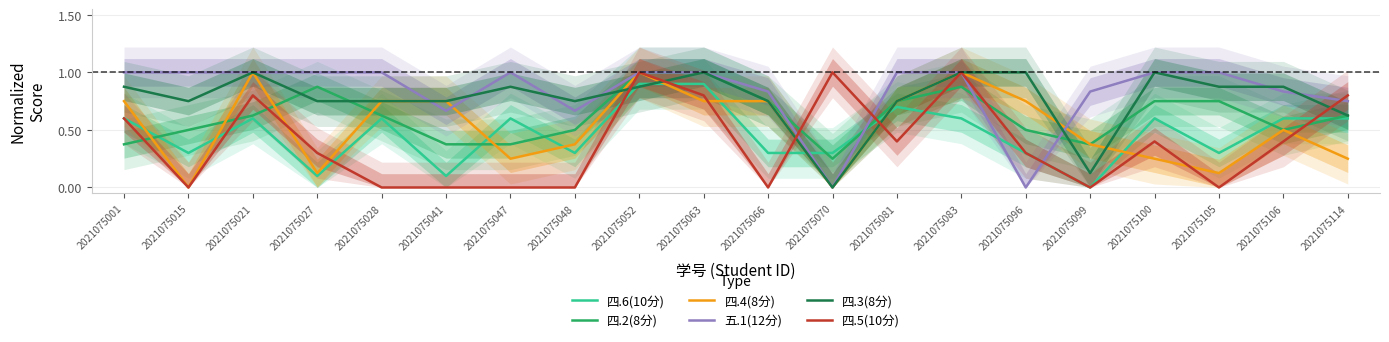

How many categories are shown in the chart?

20